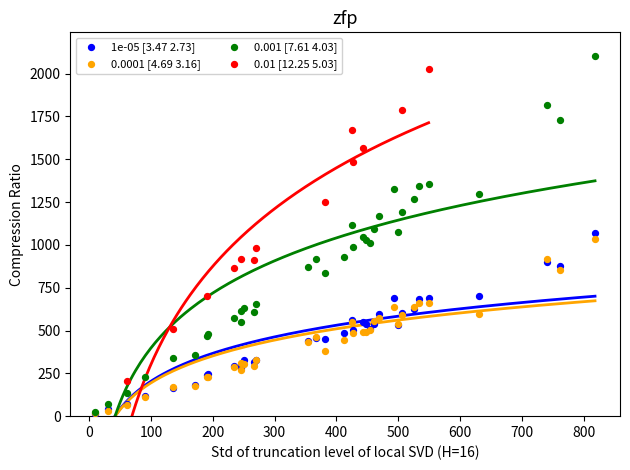

Which series has the widest spread of Y values?

0.001 [7.61 4.03]